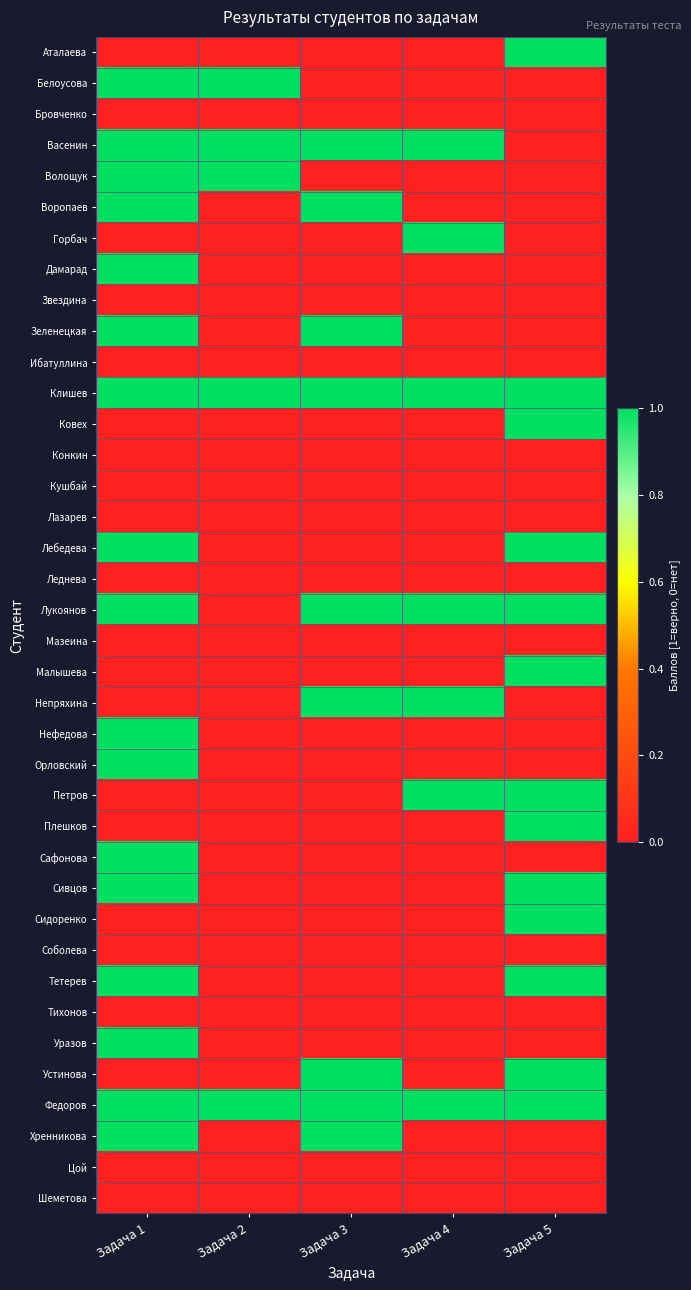

Which has a higher value, Задача 2 or Задача 1?

Задача 2